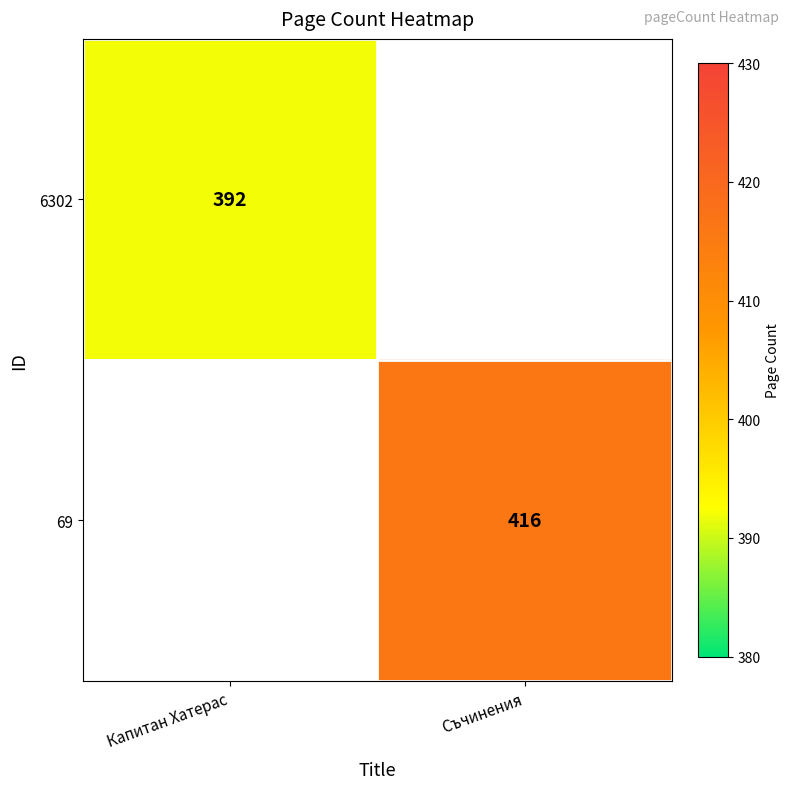

The 69 series shows 416 at Съчинения. True or false?

True